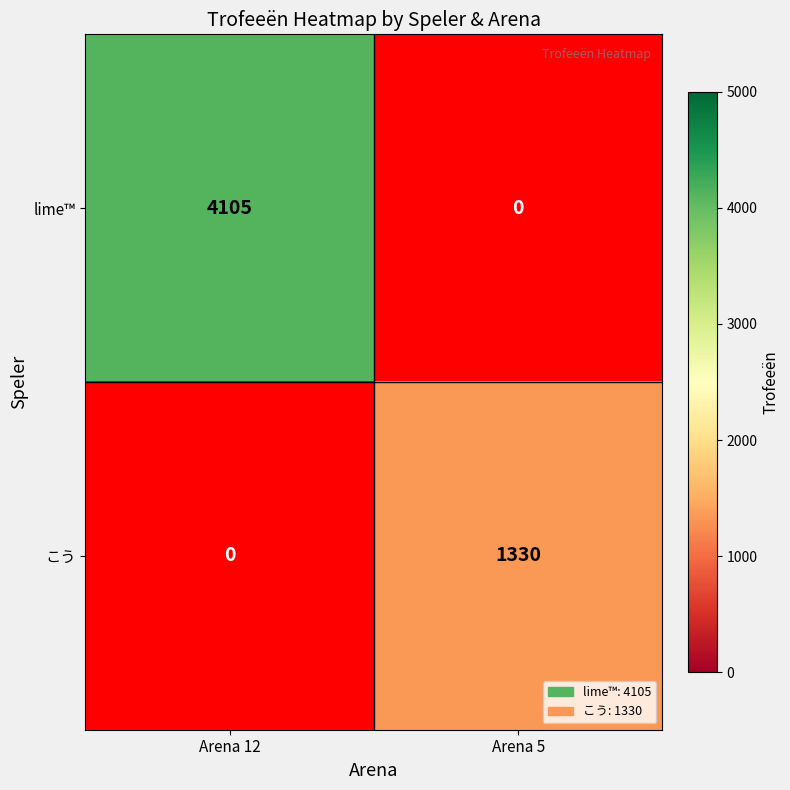

The value of lime™ at Arena 12 is 6853. True or false?

False